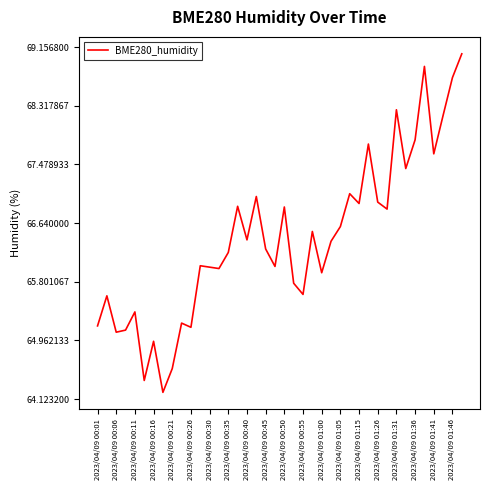

Does the chart display data point markers on the line(s)?

No